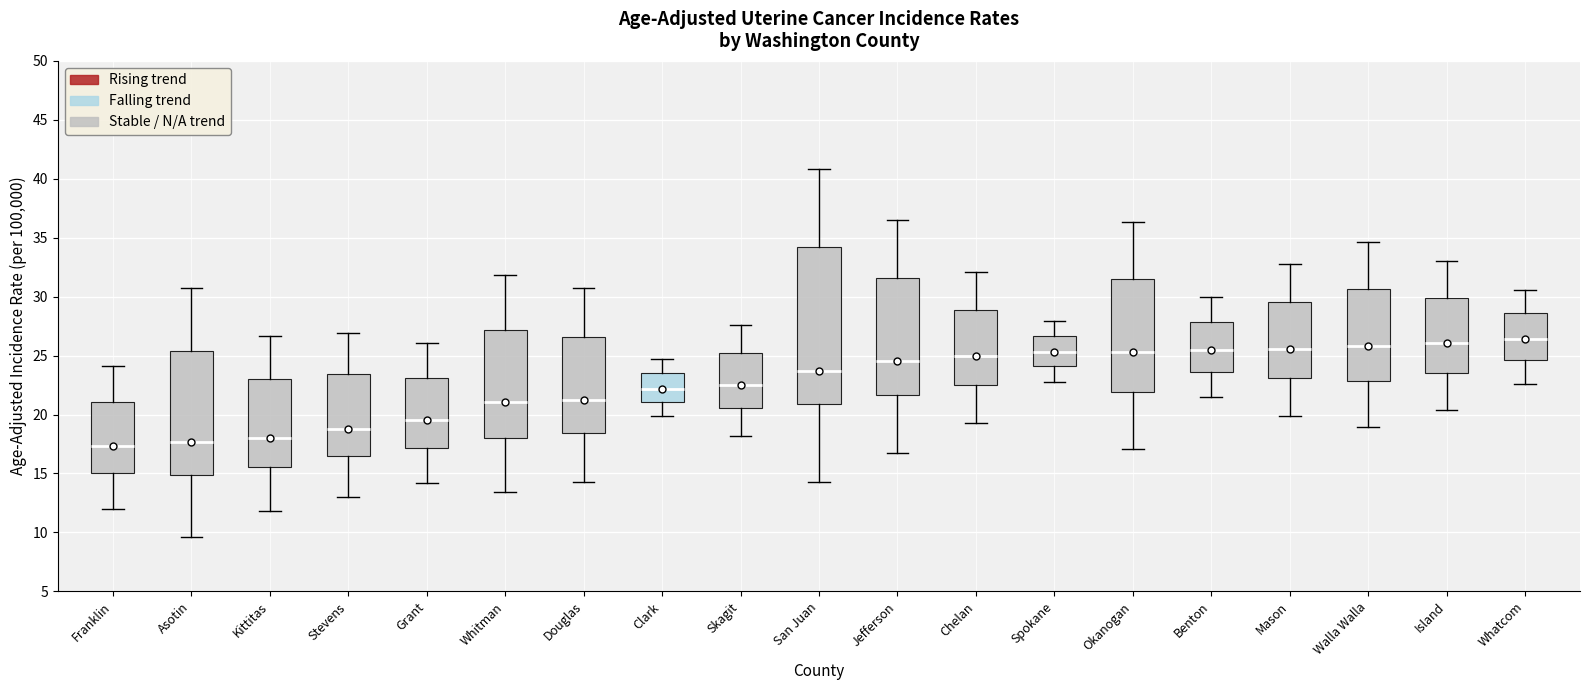

Where does the median line of the box for Skagit sit on the y-axis? The values are not printed on the chart, so give them approximately, as read against the axis.

22.5